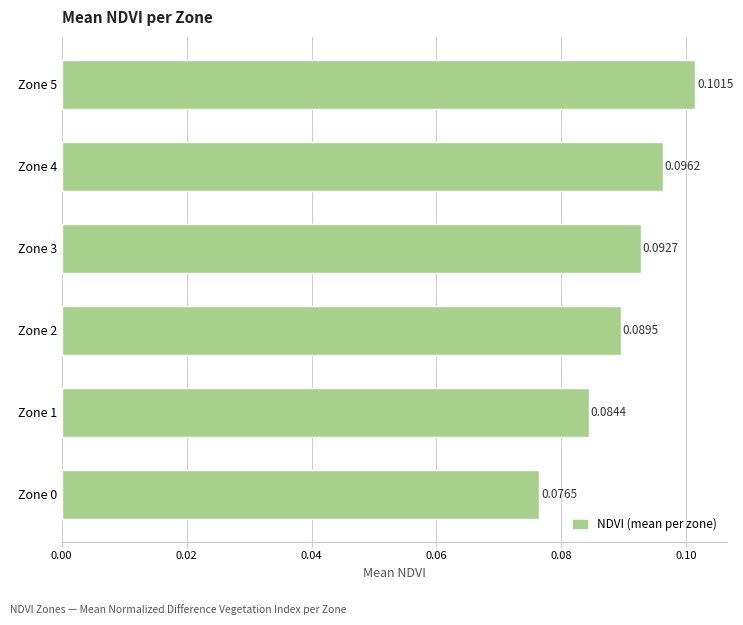

Which has a higher value, Zone 4 or Zone 1?

Zone 4